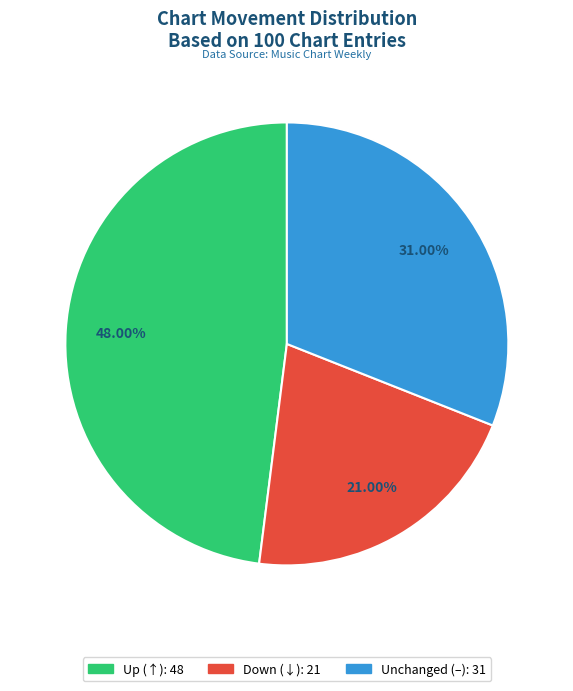

Does any single category account for the majority?

No